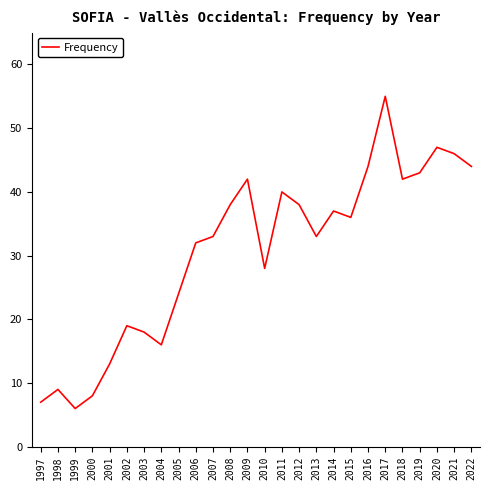

How many interior local valleys (lower than both neighbors) does the data have?

6